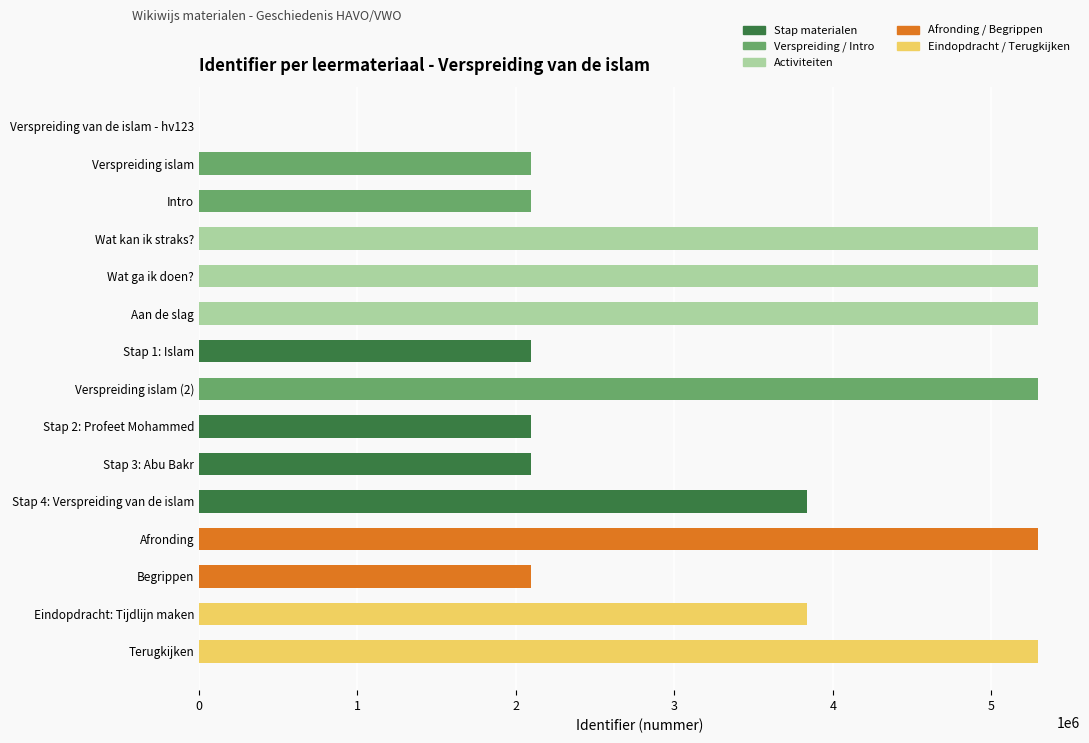

What is the sum of the values at Aan de slag and Intro?

7391362